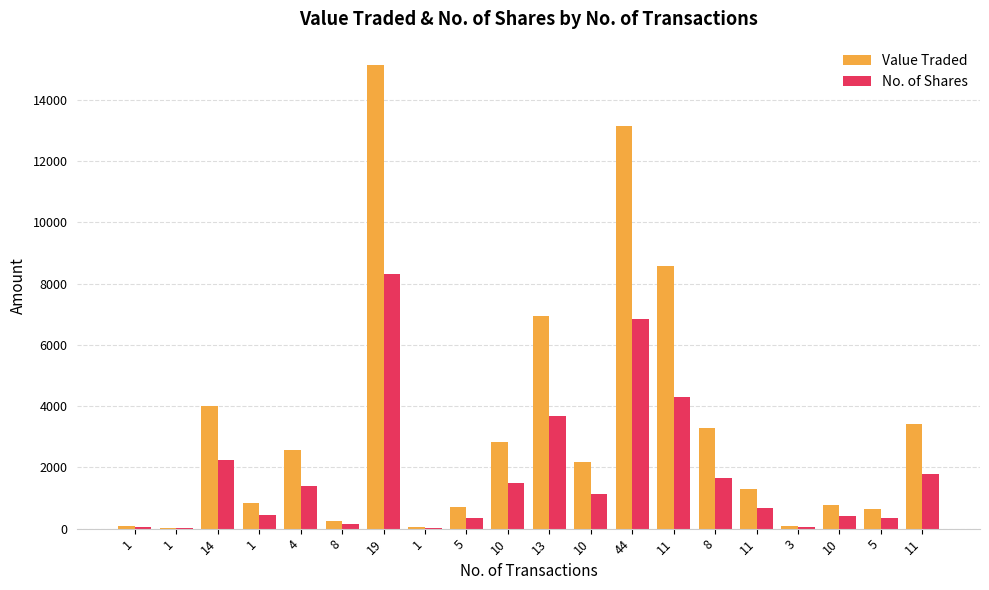

Reading right to left, transcribe all the data shown in this chart.

Value Traded: 3409	630	763	95	1305	3296	8594	13166	2161	6945	2832	698	38	15149	251	2564	837	3994	22	89
No. of Shares: 1782	337	407	50	675	1660	4307	6848	1132	3680	1495	360	20	8323	142	1400	460	2235	12	50